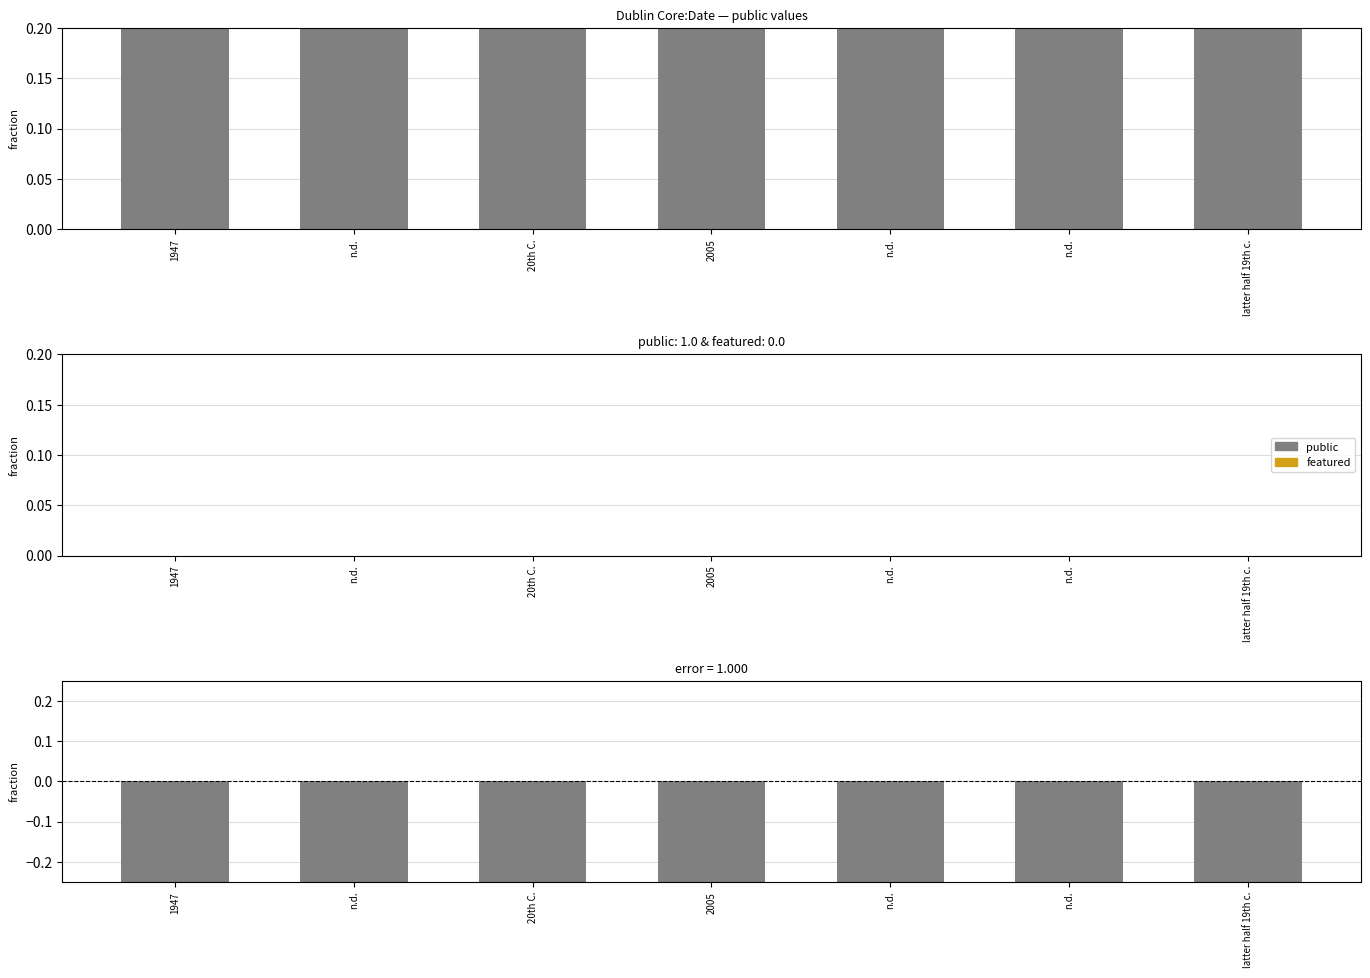

Between n.d. and 2005, which series saw the biggest shift?

public